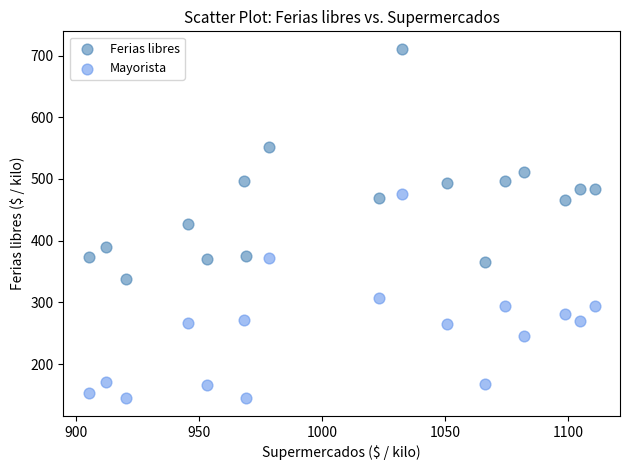

In the Ferias libres series, what Y value is closest to 524?

511.6